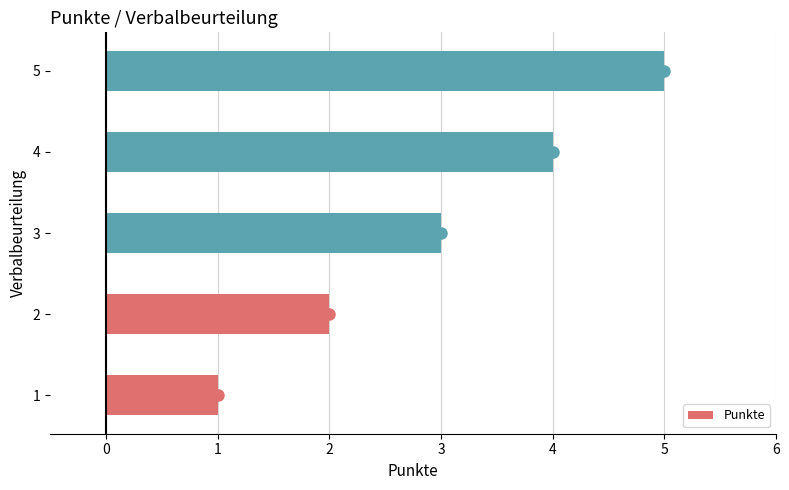

Does the chart contain any negative values?

No